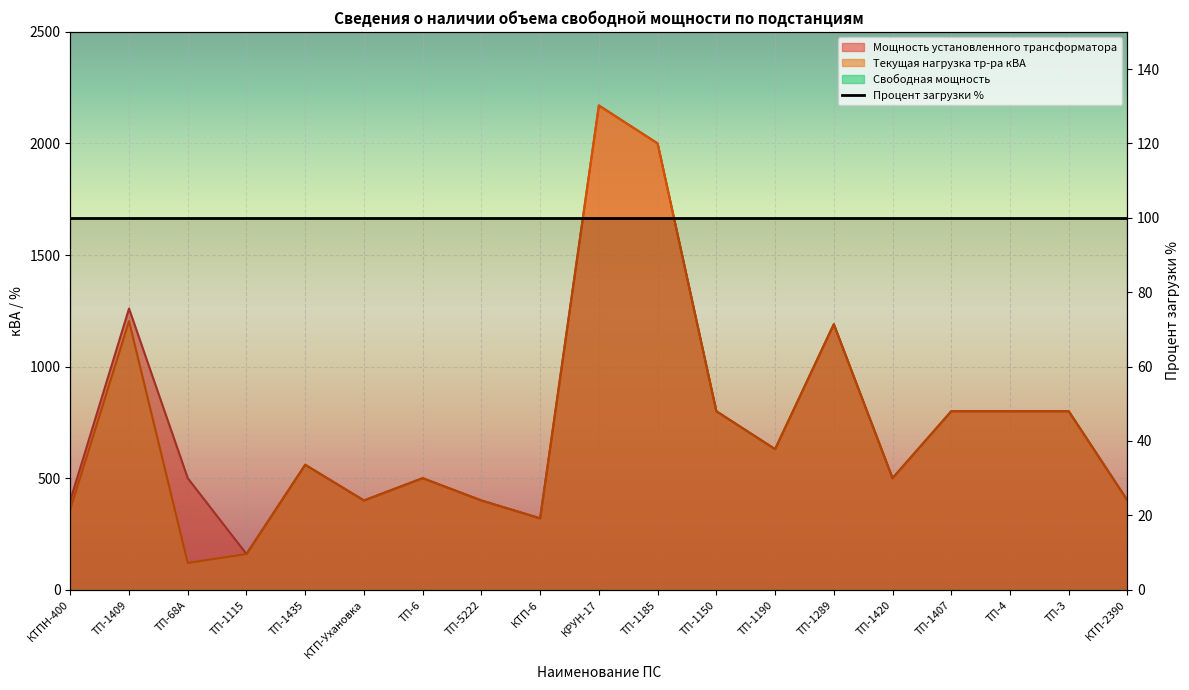

Reading left to right, list all the values displayed in this chart.

Мощность установленного трансформатора: КТПН-400=400	ТП-1409=1260	ТП-68А=500	ТП-1115=160	ТП-1435=560	КТП-Ухановка=400	ТП-6=500	ТП-5222=400	КТП-6=320	КРУН-17=2170	ТП-1185=2000	ТП-1150=800	ТП-1190=630	ТП-1289=1190	ТП-1420=500	ТП-1407=800	ТП-4=800	ТП-3=800	КТП-2390=400
Текущая нагрузка тр-ра кВА: КТПН-400=360	ТП-1409=1204	ТП-68А=120	ТП-1115=160	ТП-1435=560	КТП-Ухановка=400	ТП-6=500	ТП-5222=400	КТП-6=320	КРУН-17=2170	ТП-1185=2000	ТП-1150=800	ТП-1190=630	ТП-1289=1190	ТП-1420=500	ТП-1407=800	ТП-4=800	ТП-3=800	КТП-2390=400